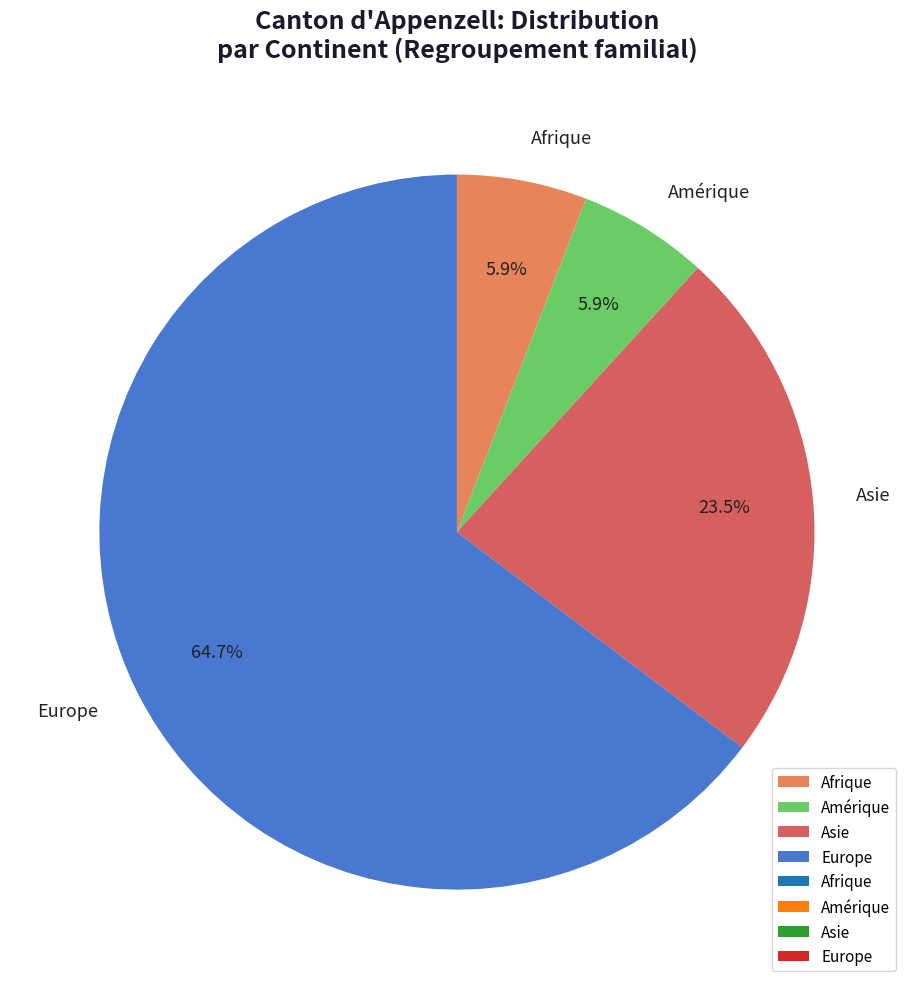

Does Europe account for over 50% of the chart?

Yes